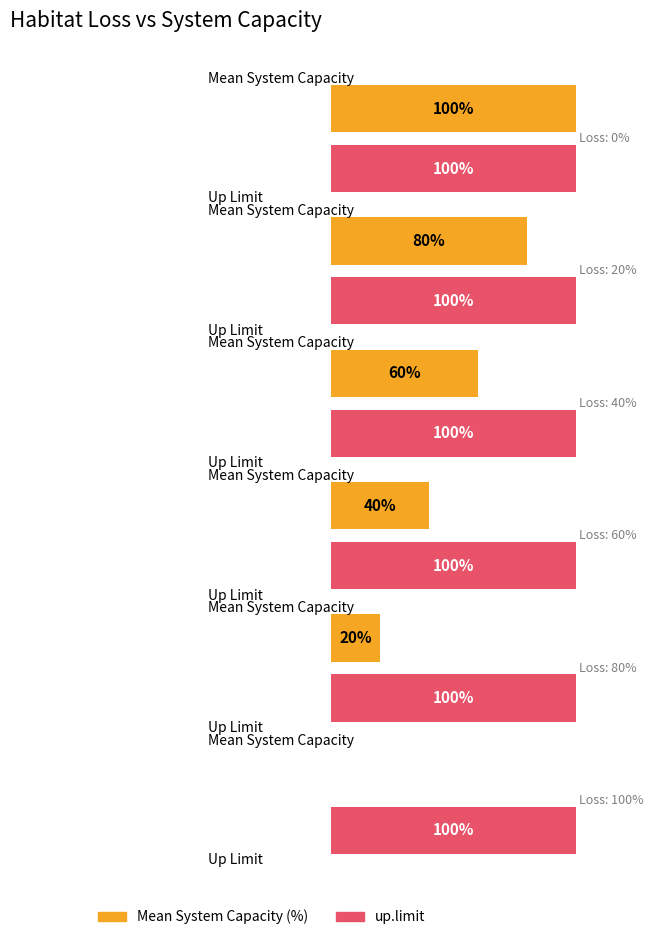

Reading left to right, transcribe all the data shown in this chart.

Mean System Capacity (%): 0=100	20=80	40=60	60=40	80=20	100=0
SD: 0=0	20=0	40=0	60=0	80=0	100=0
low.limit: 0=0	20=0	40=0	60=0	80=0	100=0
up.limit: 0=100	20=100	40=100	60=100	80=100	100=100